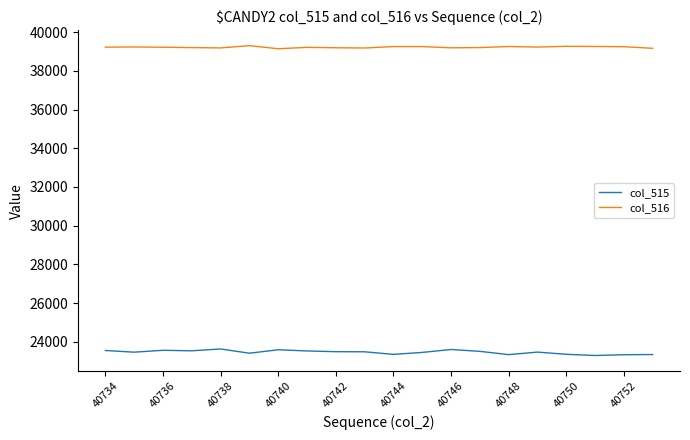

True or false: col_515 and col_516 cross at least once.

False